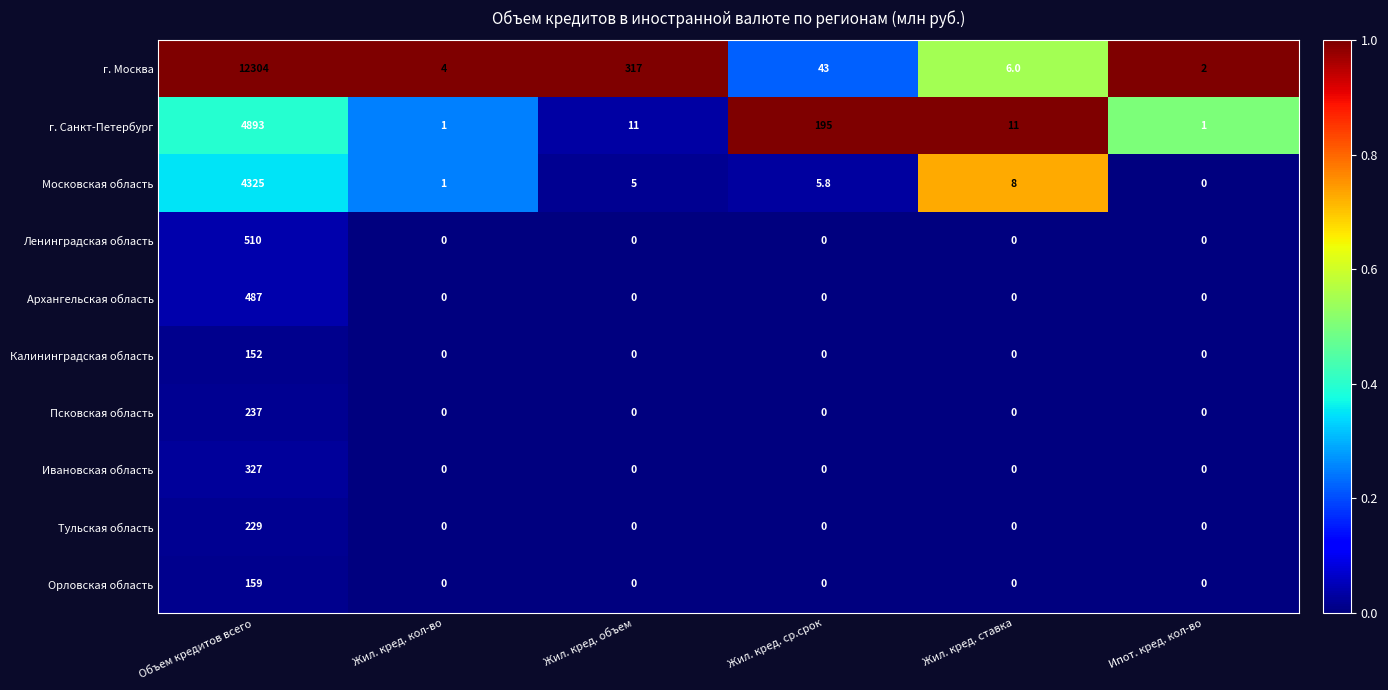

List the series in order of their peak value, lowest first.

Калининградская область, Орловская область, Тульская область, Псковская область, Ивановская область, Архангельская область, Ленинградская область, Московская область, г. Санкт-Петербург, г. Москва